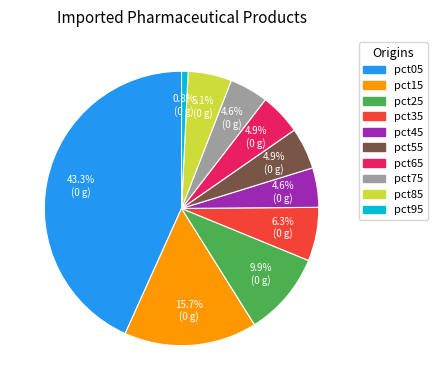

To the nearest percent, what is the average slice percentage?

10%